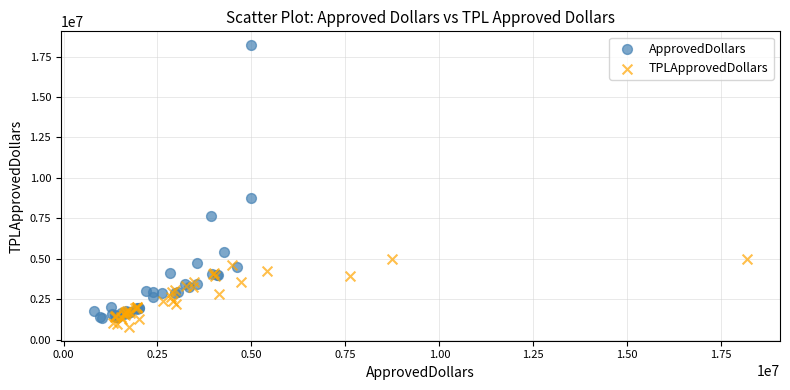

Which series has the largest Y range (max minus min)?

ApprovedDollars